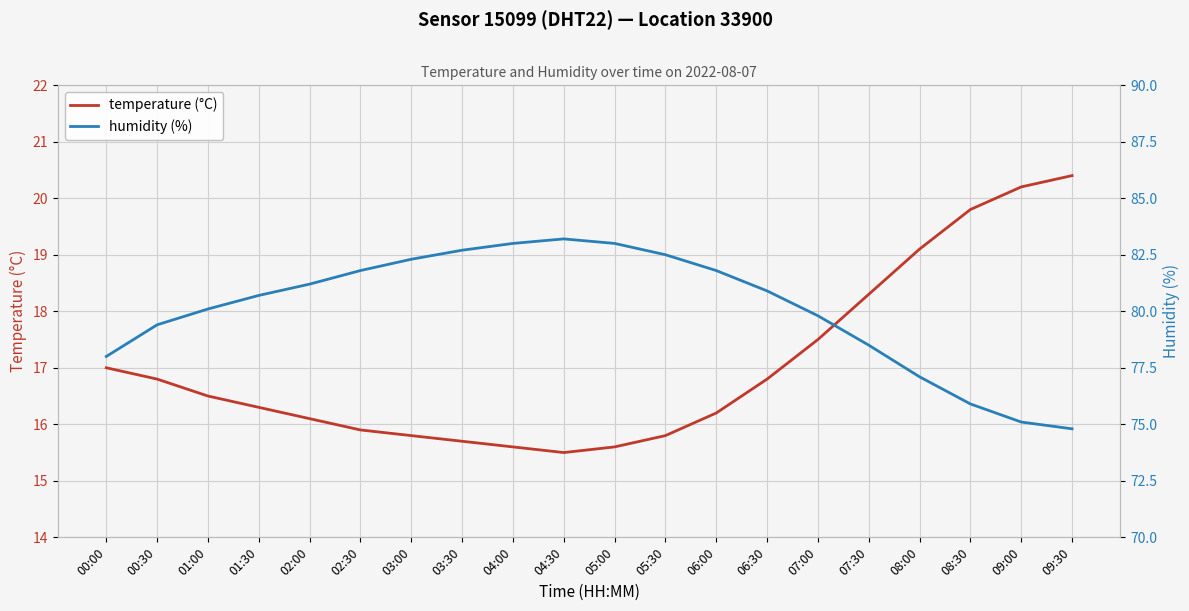

How many data points in temperature (°C) are less than 16?

7